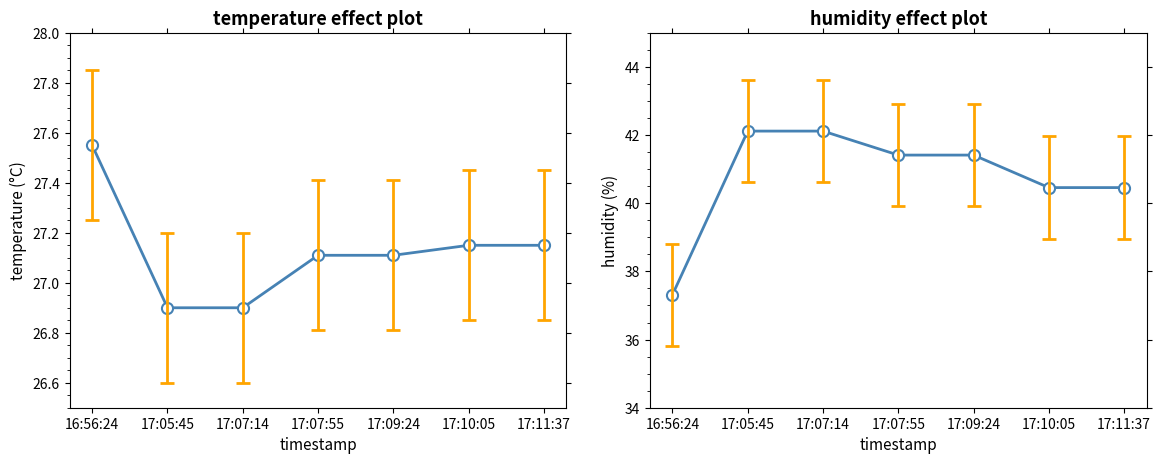

Which series has the largest total across all categories?

humidity